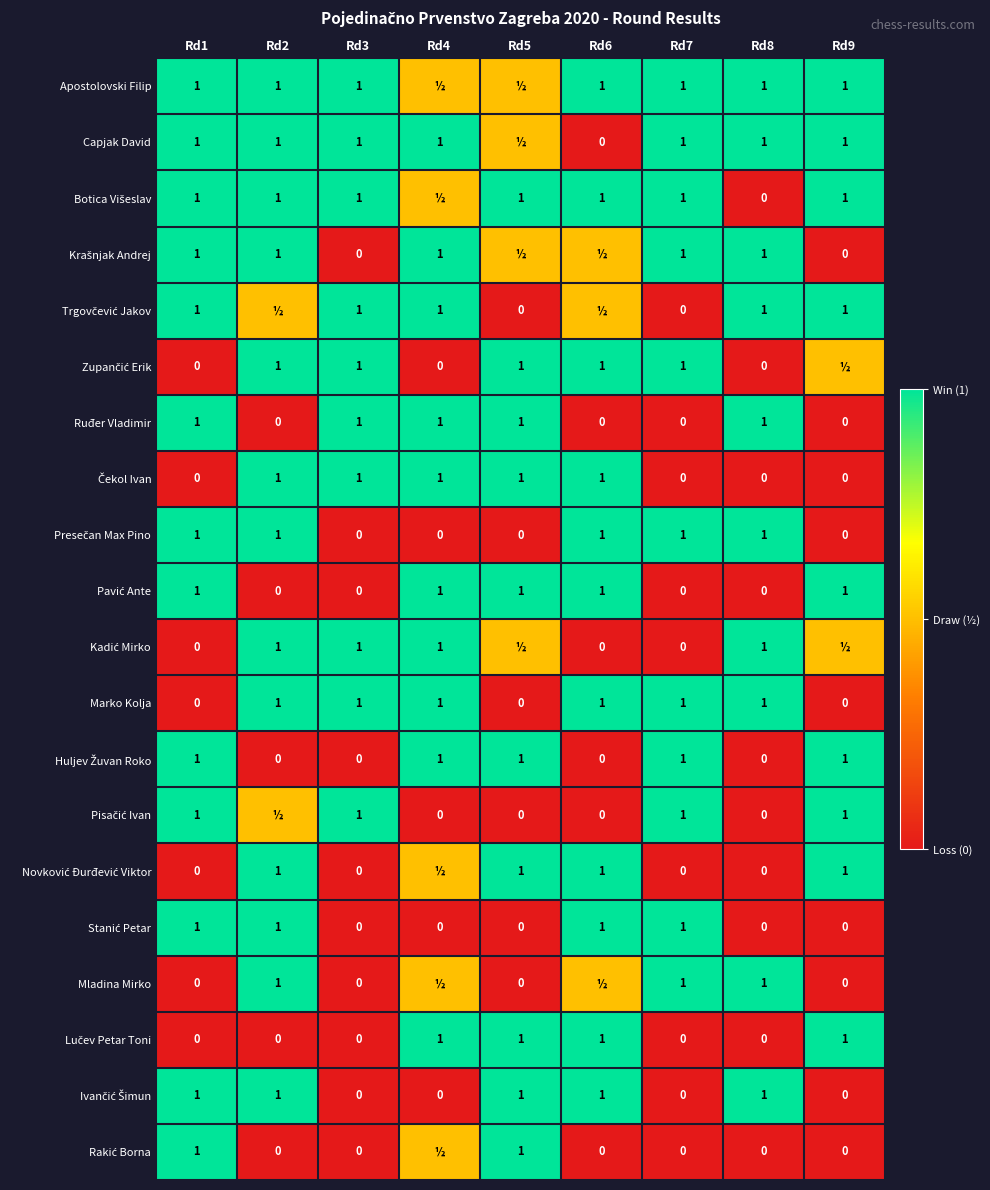

Is it true that Apostolovski Filip equals 1.0 at Rd6?

True